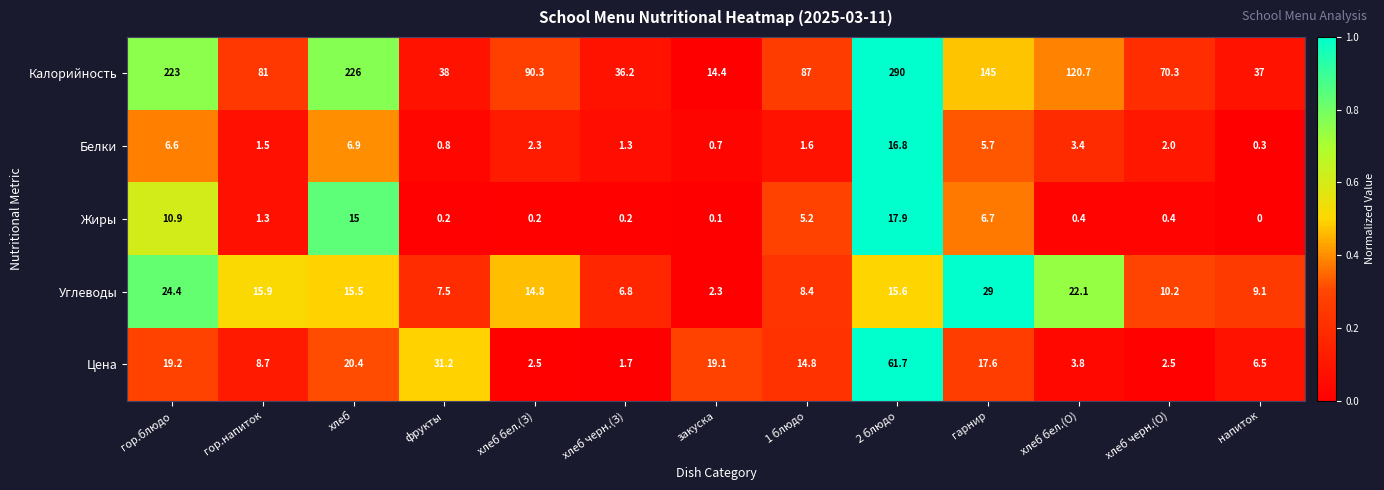

What is the total value across all series at гор.блюдо?

284.1